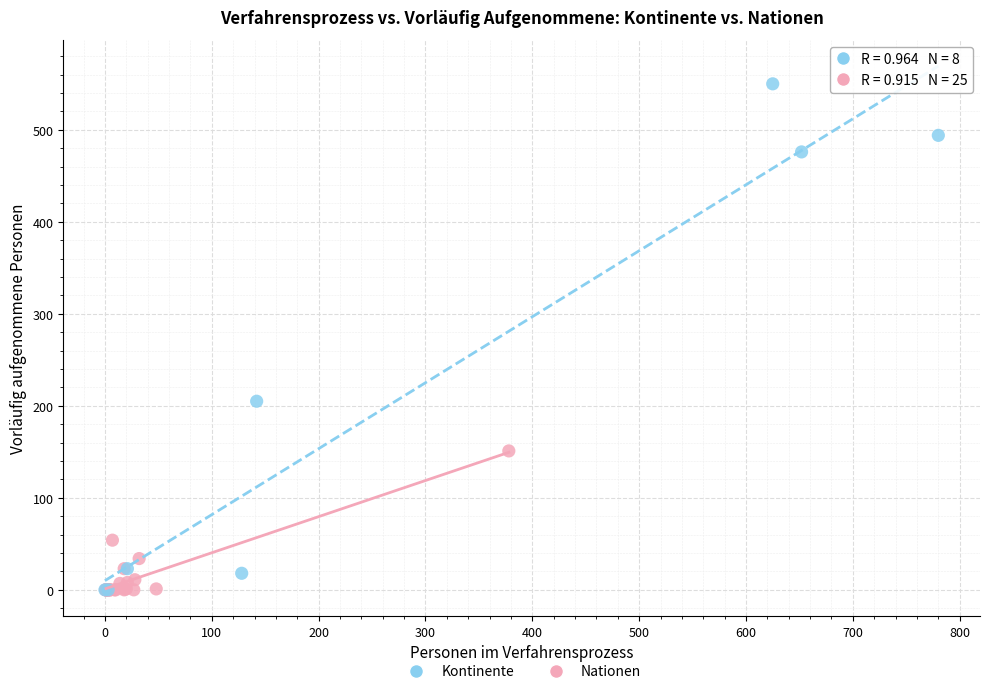

Which series has the largest Y range (max minus min)?

Kontinente